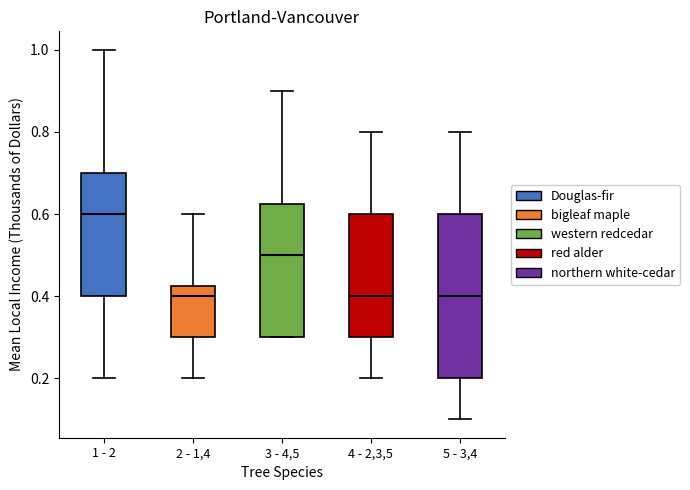

Which box is the tallest, from its lower edge to its upper edge?

5 - 3,4